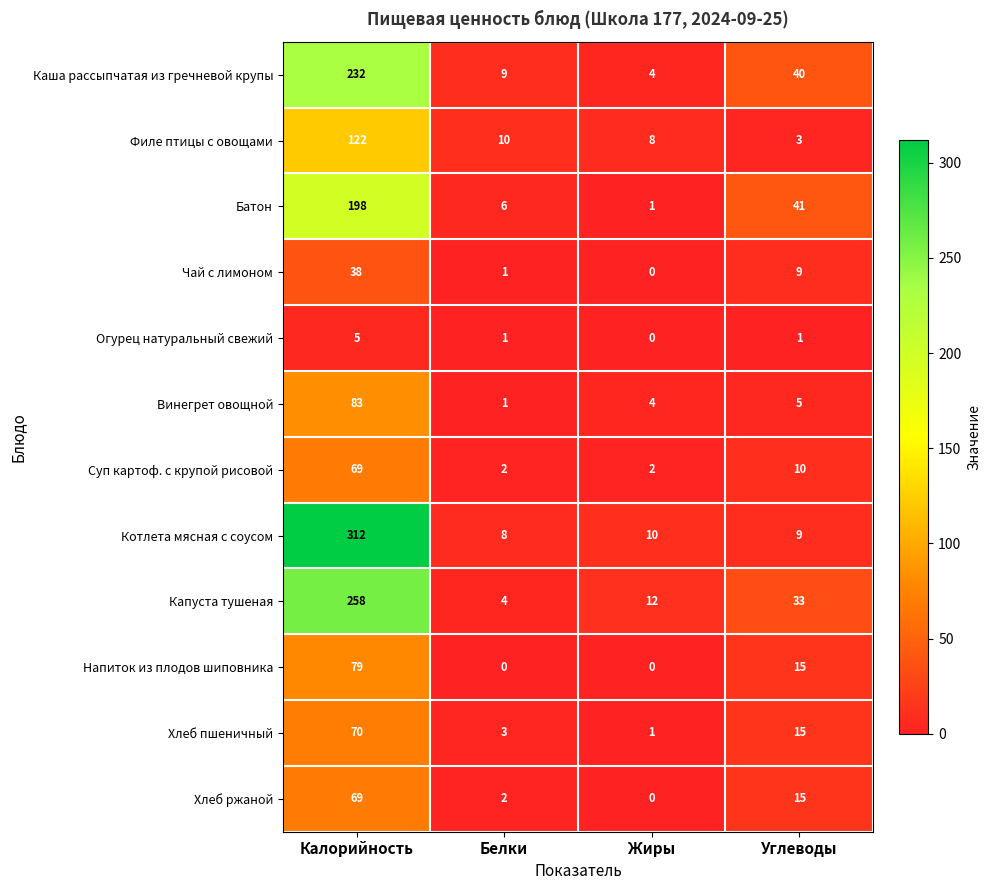

The value of Батон at Жиры is 0. True or false?

False